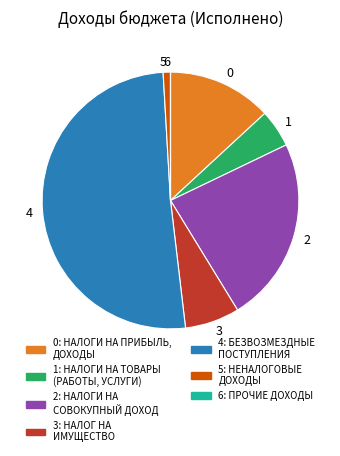

Which slice represents more than half of the pie?

4